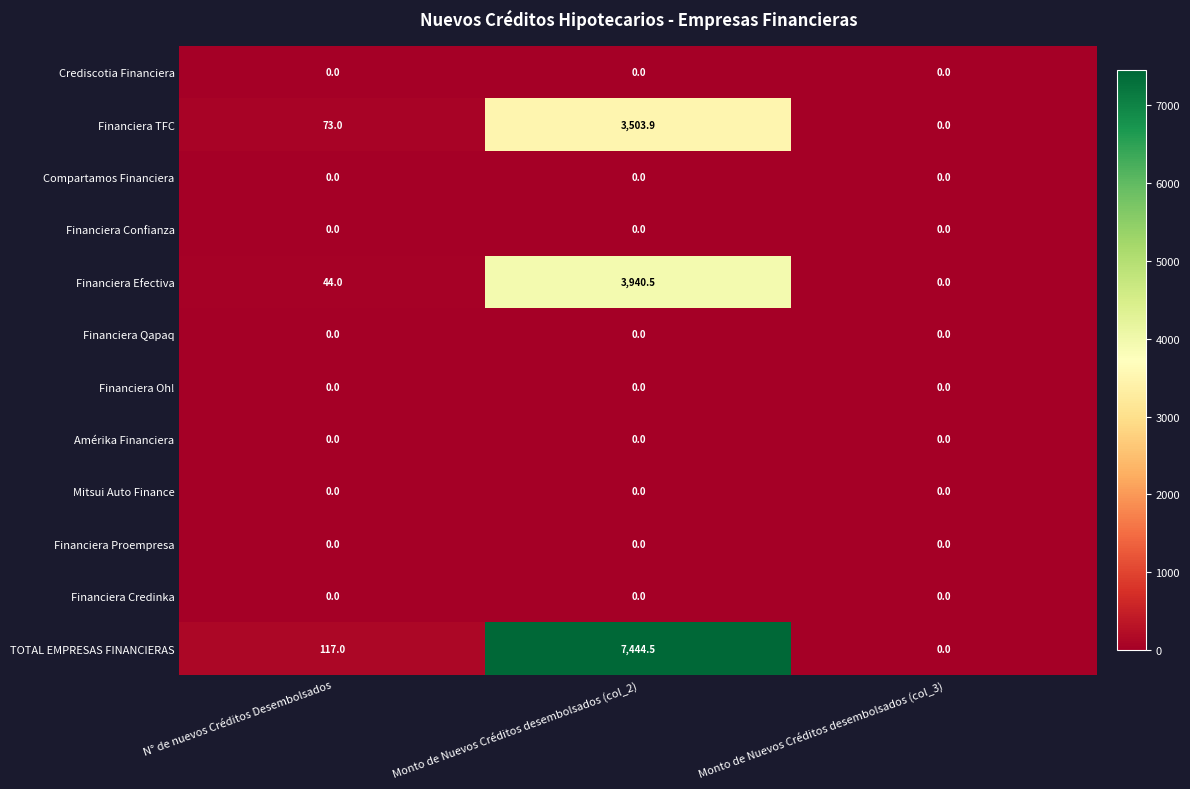

List the labels in order of Financiera TFC value, largest first.

Monto de Nuevos Créditos desembolsados (col_2), N° de nuevos Créditos Desembolsados, Monto de Nuevos Créditos desembolsados (col_3)